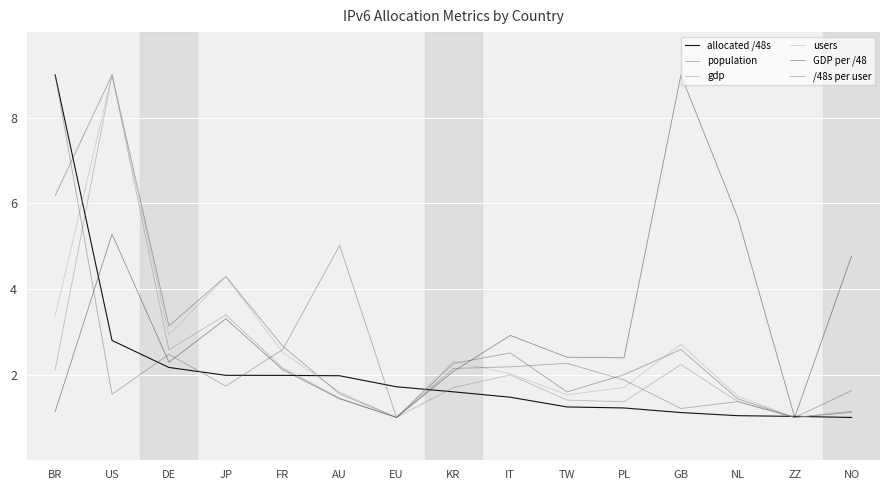

In population, how many points are higher than both neighbors (excluding endpoints)?

4